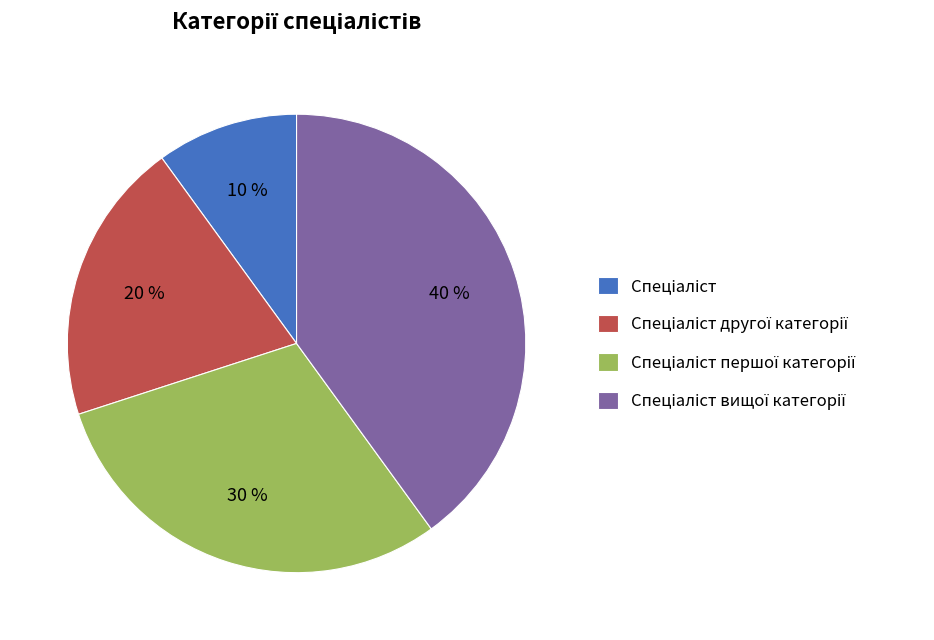

Does any single category account for the majority?

No